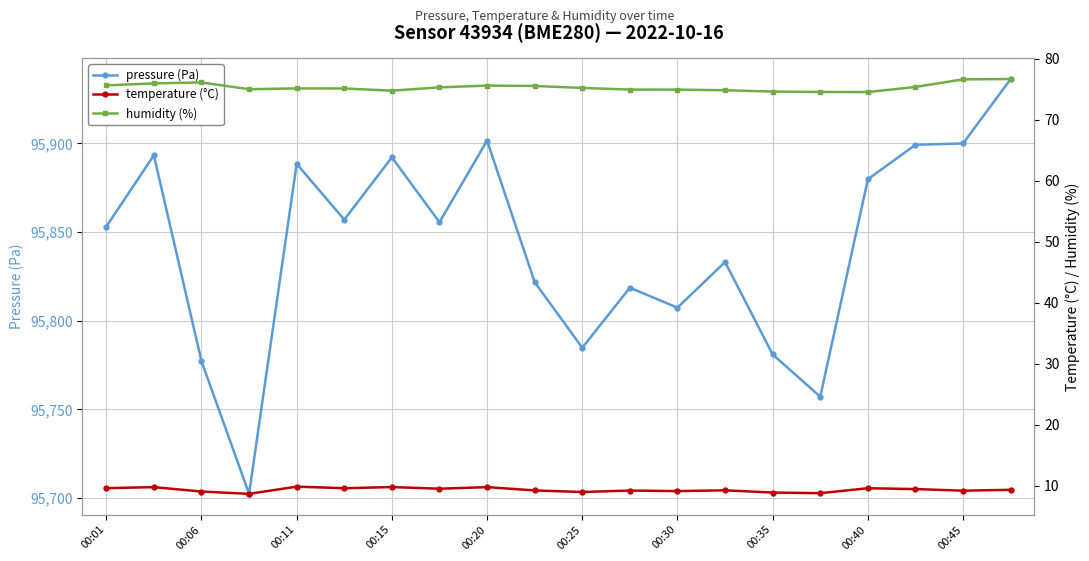

What is the lowest value of the pressure (Pa) series?

95702.4